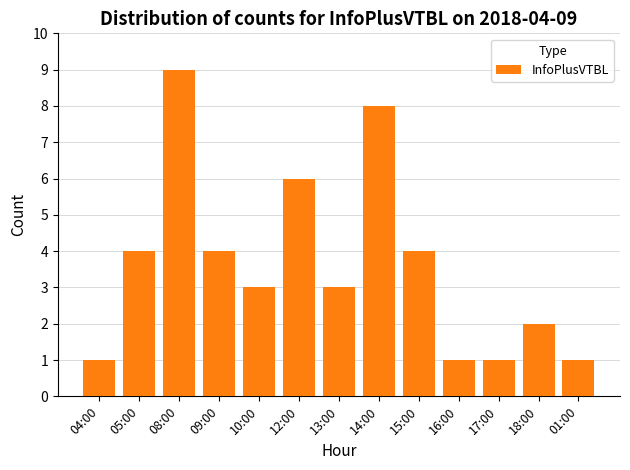

Which label corresponds to the largest value in the chart?

08:00